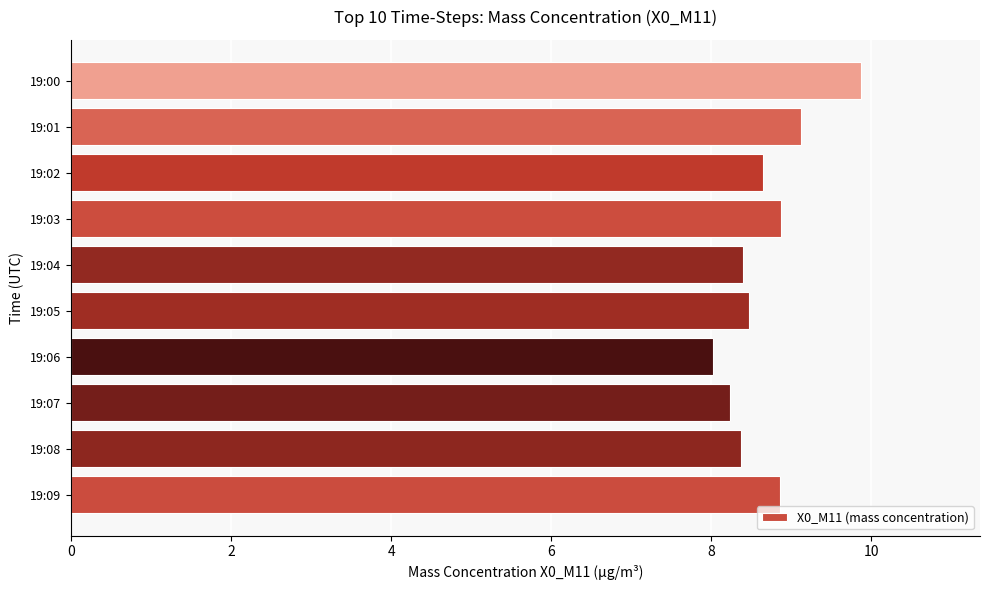

What is the sum of all values?

86.9